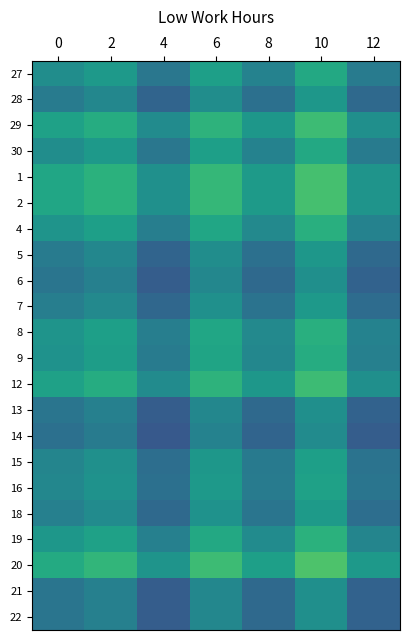

List the series in order of their peak value, lowest first.

14, 6, 13, 21, 22, 28, 5, 7, 18, 15, 16, 27, 30, 9, 4, 8, 19, 29, 12, 1, 2, 20